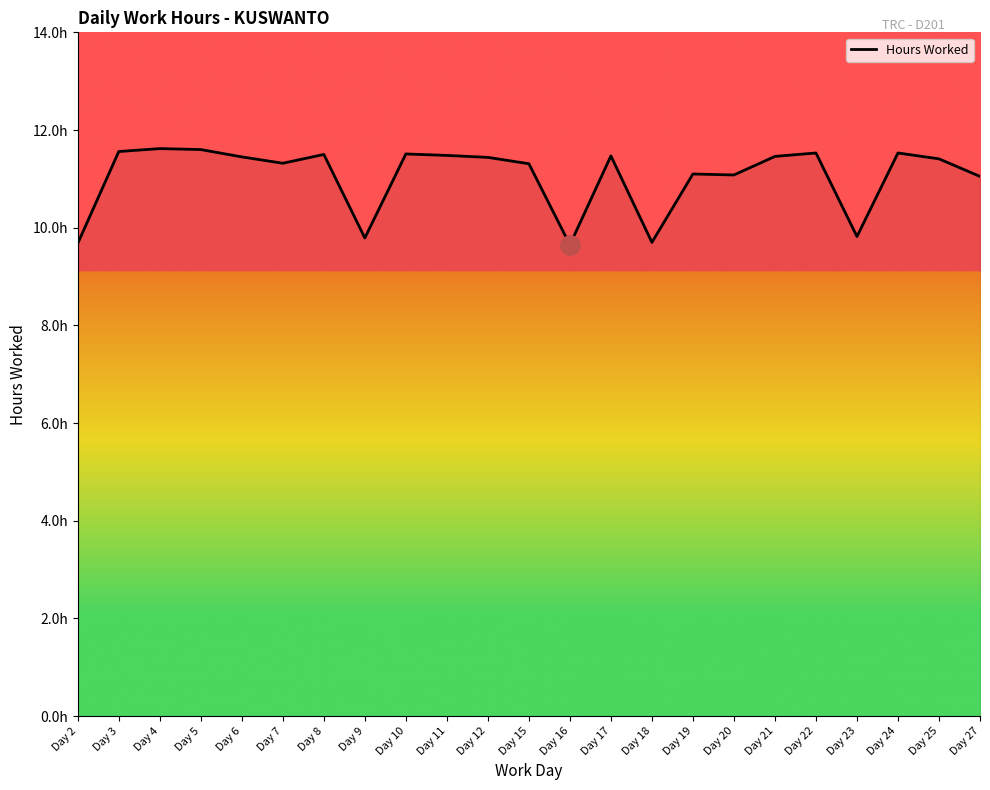

Approximately how many times larger is the value at Day 19 compared to Day 3?

1.0